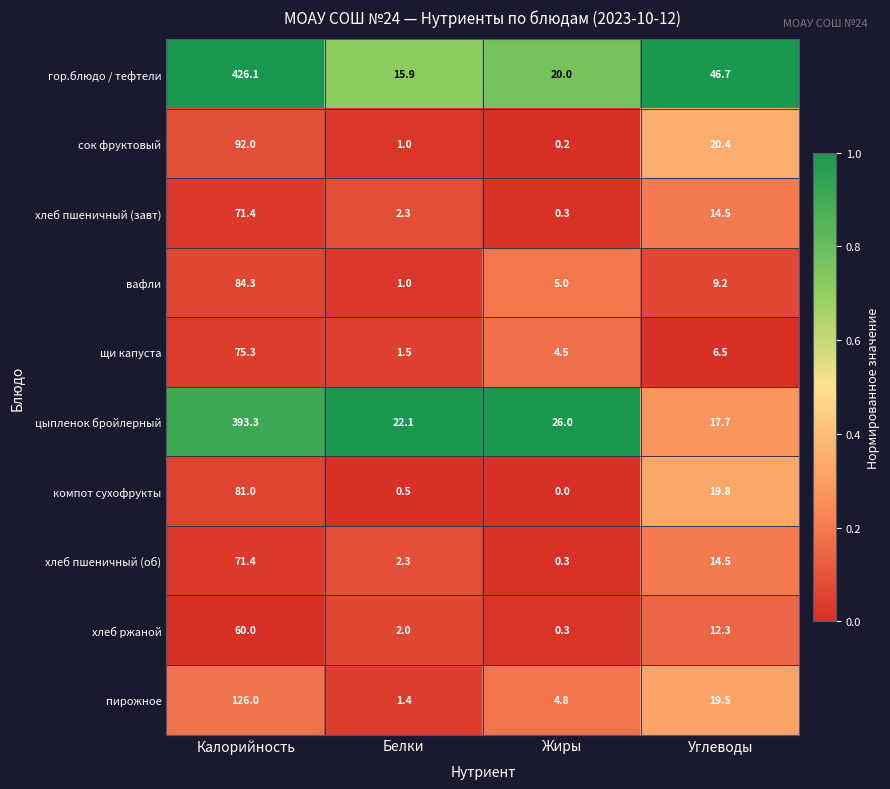

Which series has the widest spread of values?

гор.блюдо / тефтели